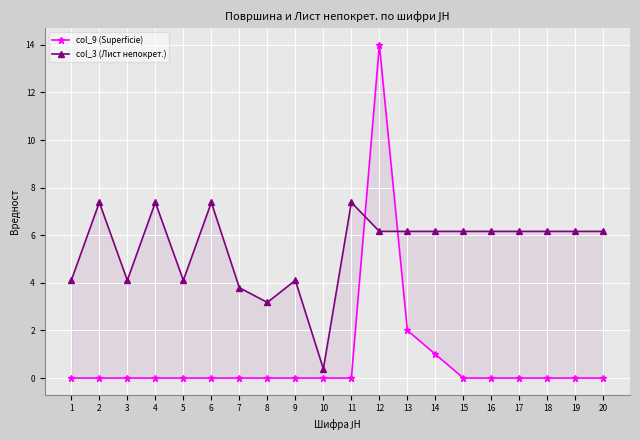

How many lines are shown in the chart?

2